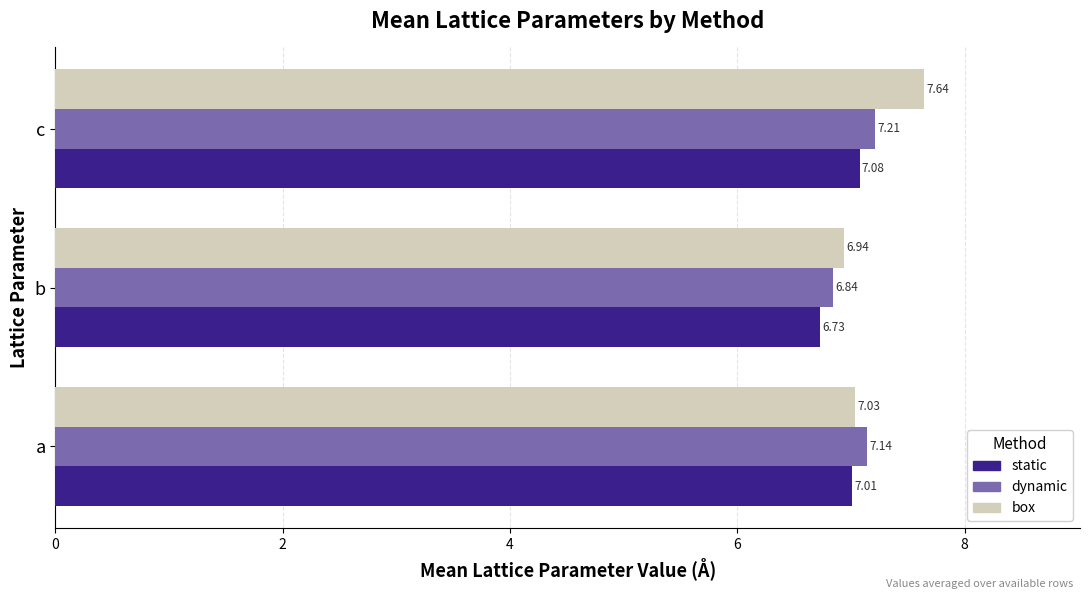

Which series has the widest spread of values?

box